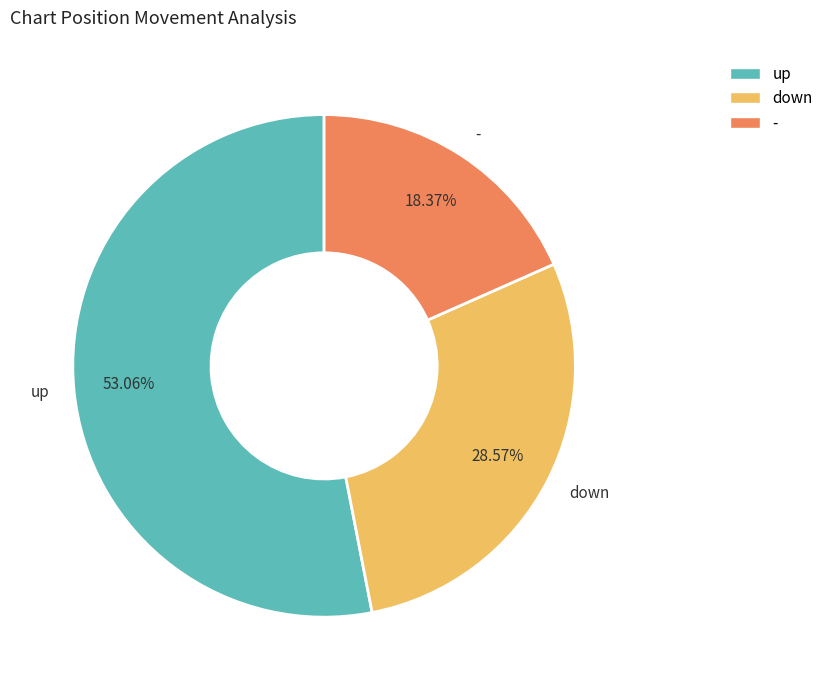

Approximately how many times larger is the value at down compared to -?

1.6